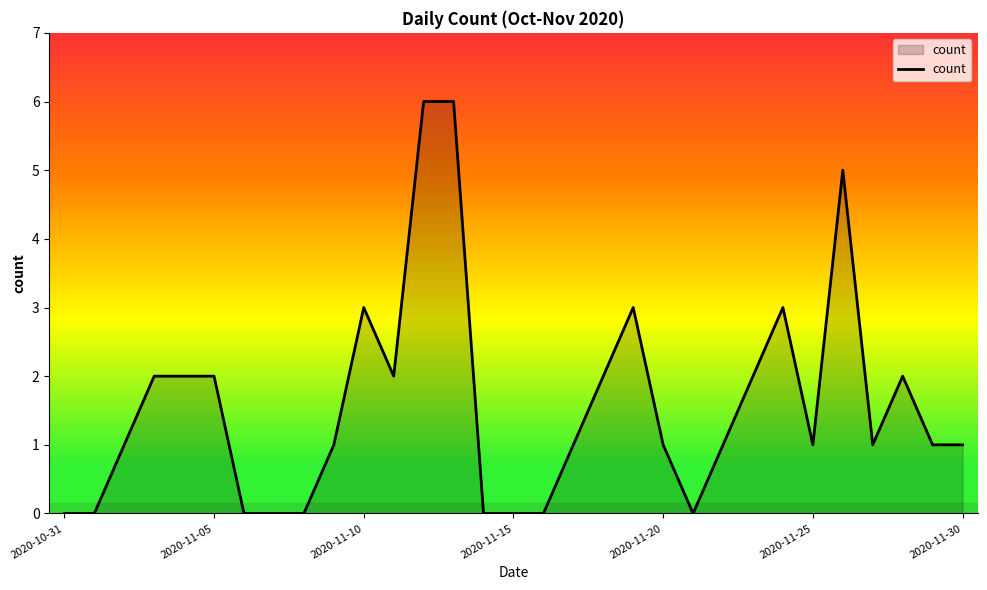

How many lines are shown in the chart?

1